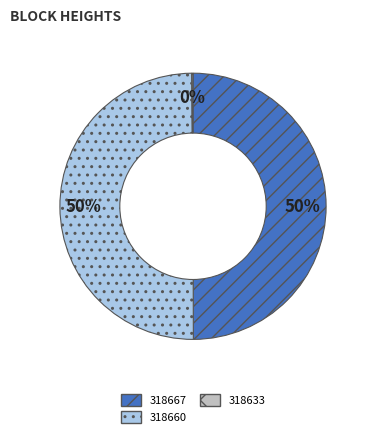

True or false: 318667 accounts for 50% of the total.

True